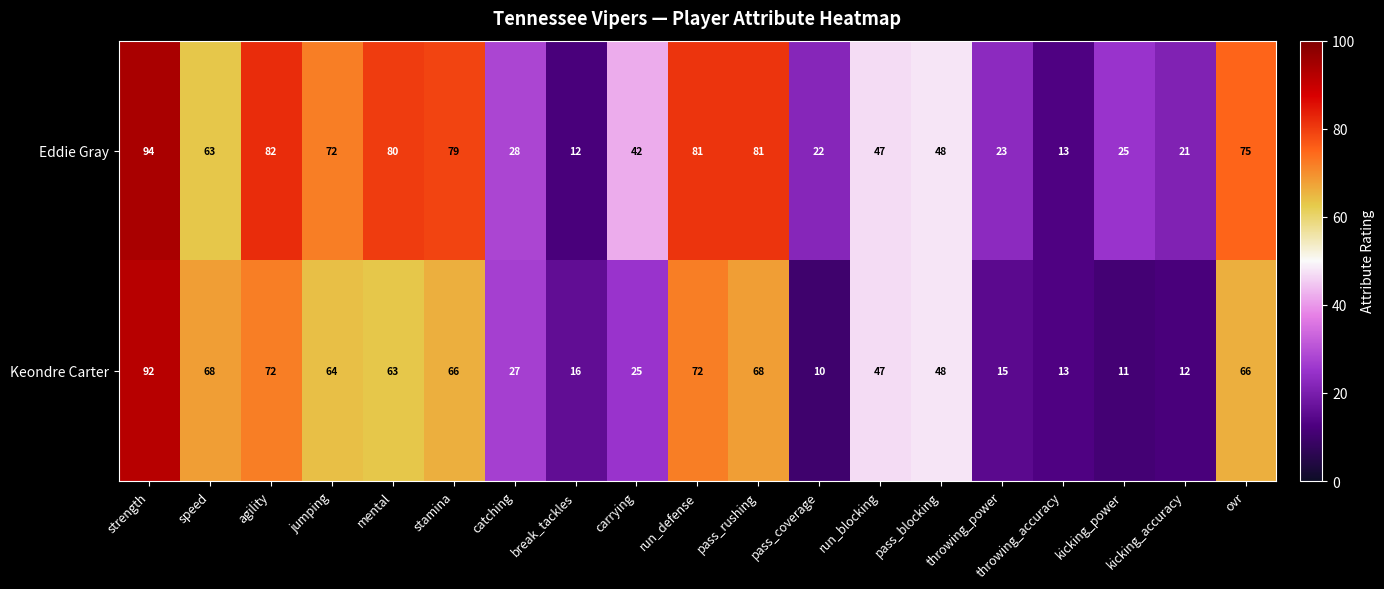

What is the difference between the highest and lowest values at mental?

17